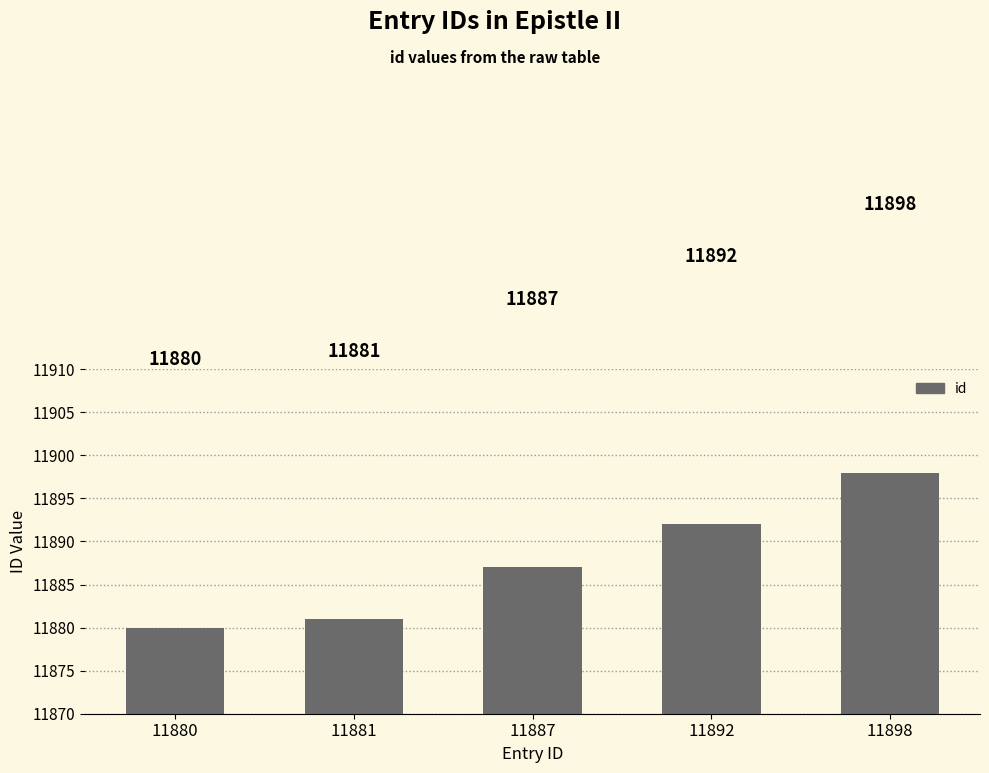

What is the value of the 3rd bar from the left?

11887